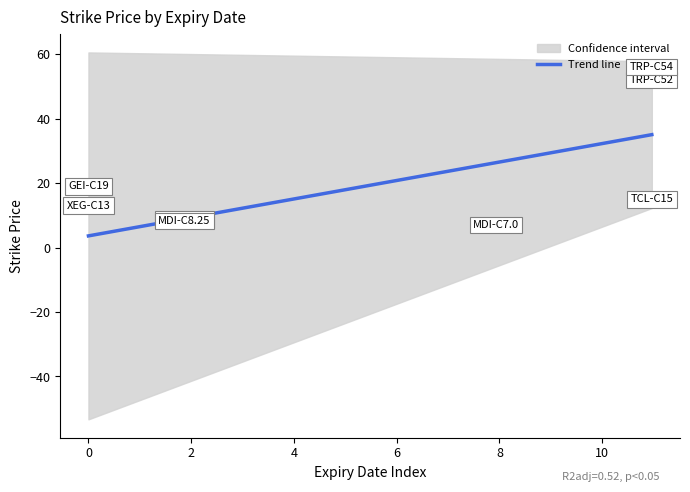

What is the minimum value for Trend line?

3.6